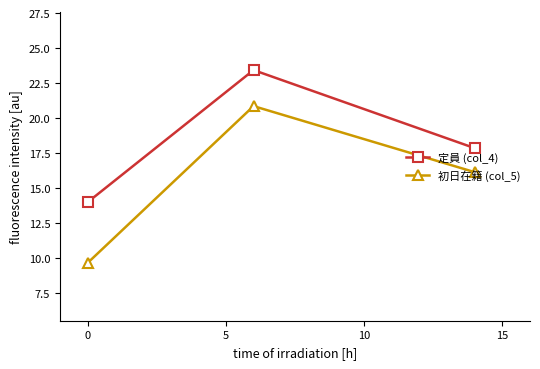

What is the difference between the maximum and minimum values in the 定員 (col_4) series?

9.4